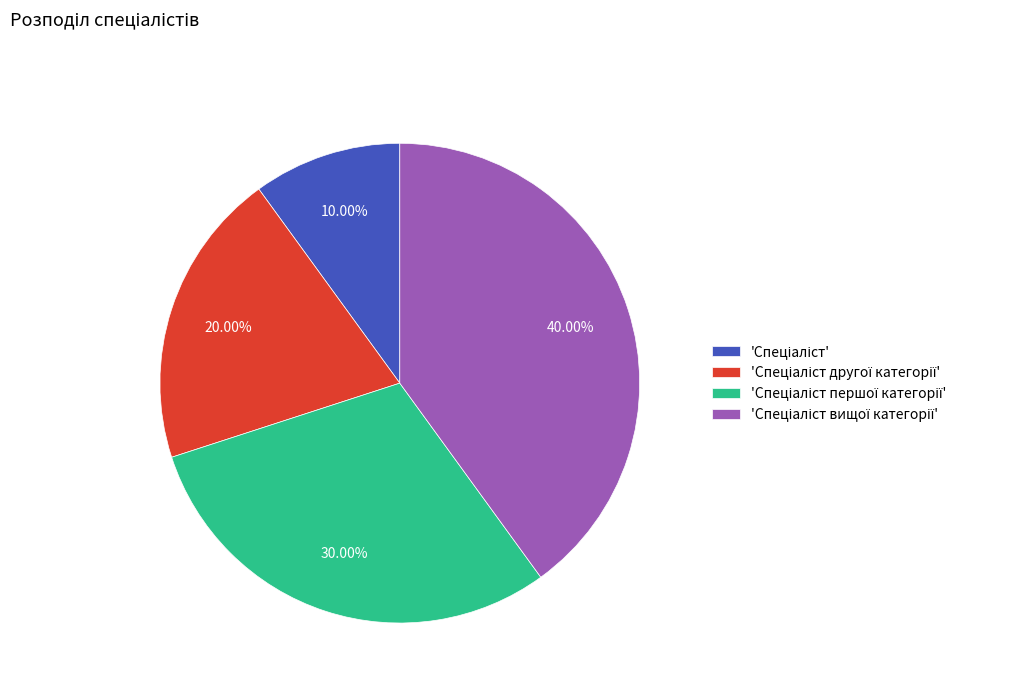

Is there a majority slice in this chart?

No